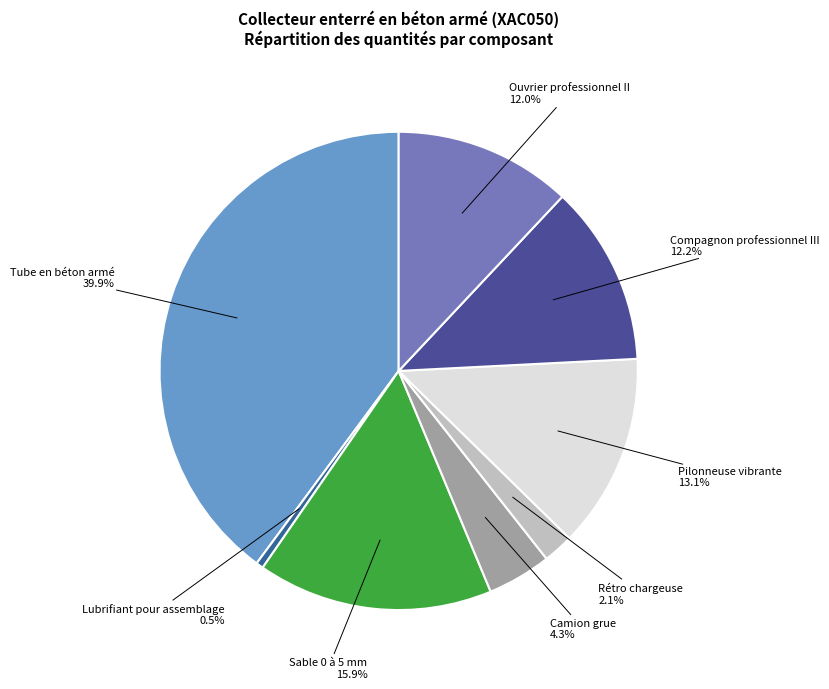

True or false: Pilonneuse vibrante accounts for 22% of the total.

False